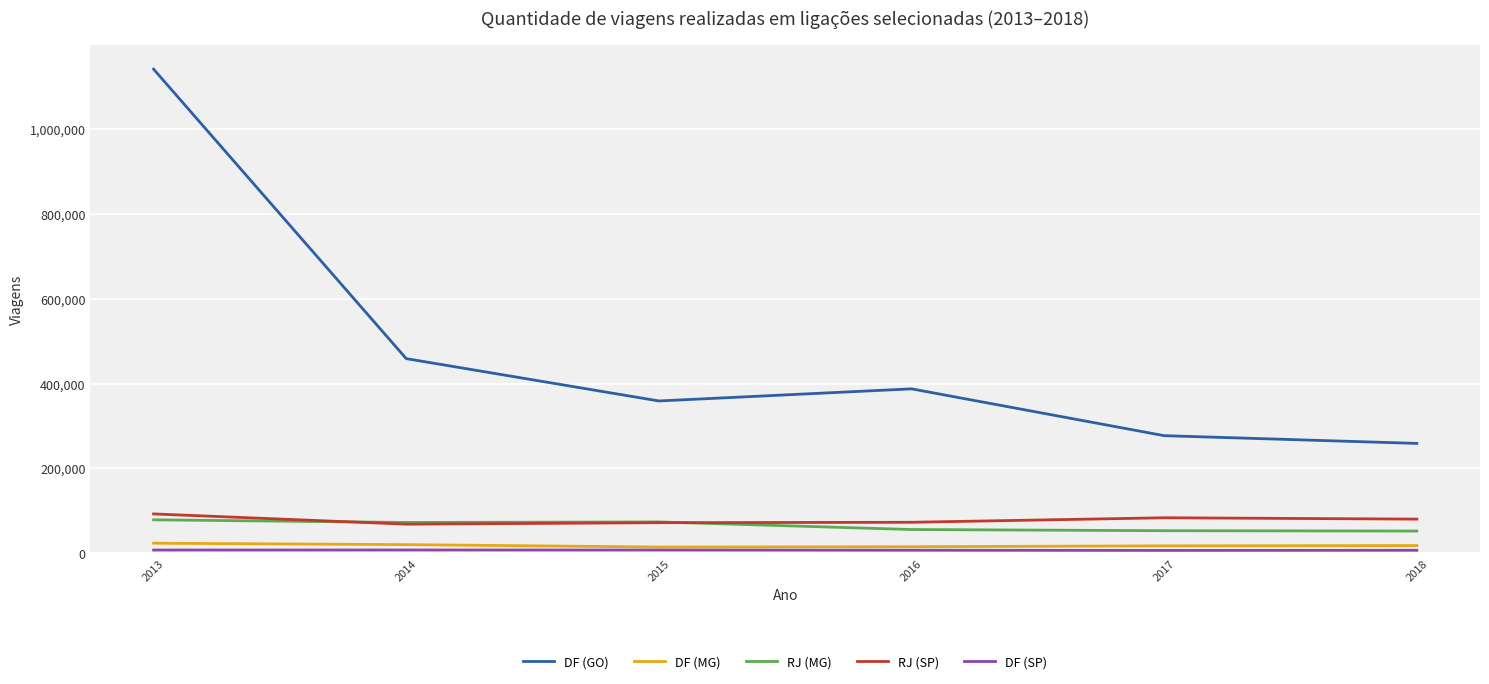

Which series has the largest total across all categories?

DF (GO)